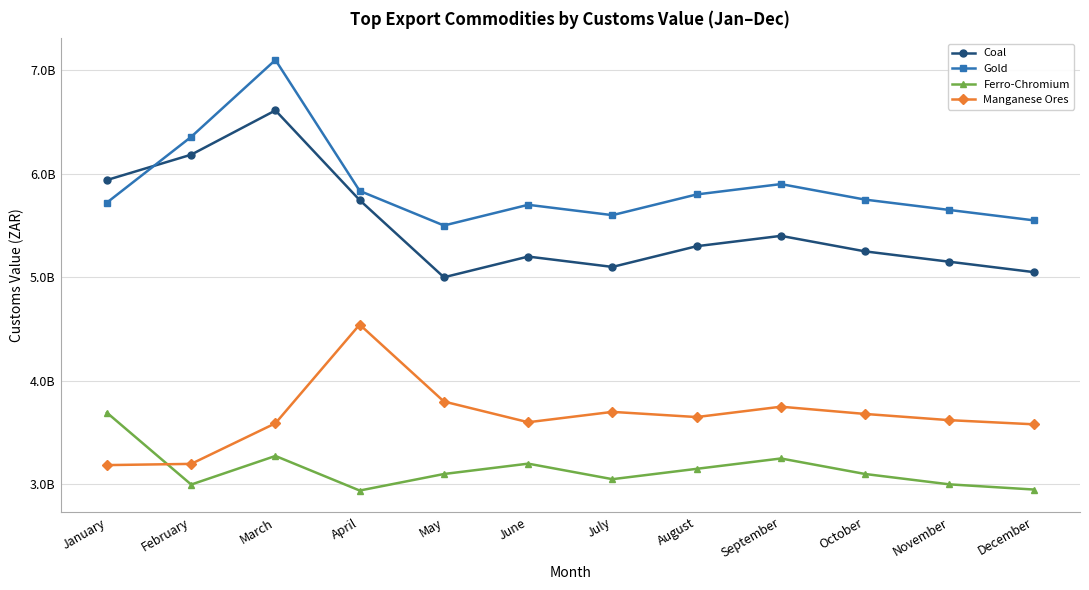

List the labels in order of Manganese Ores value, smallest first.

January, February, December, March, June, November, August, October, July, September, May, April